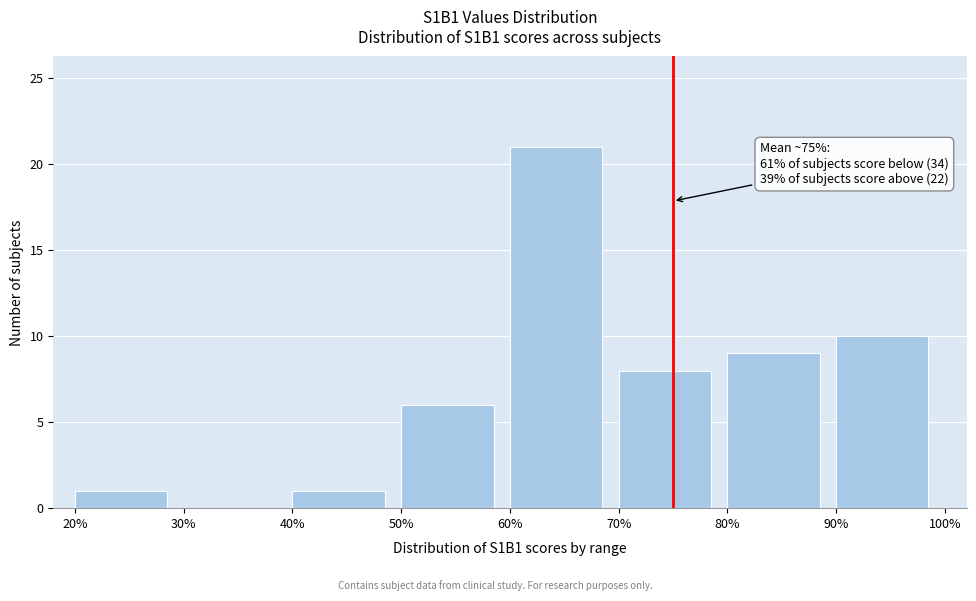

Which range on the x-axis has the tallest bar?

60% to 70%